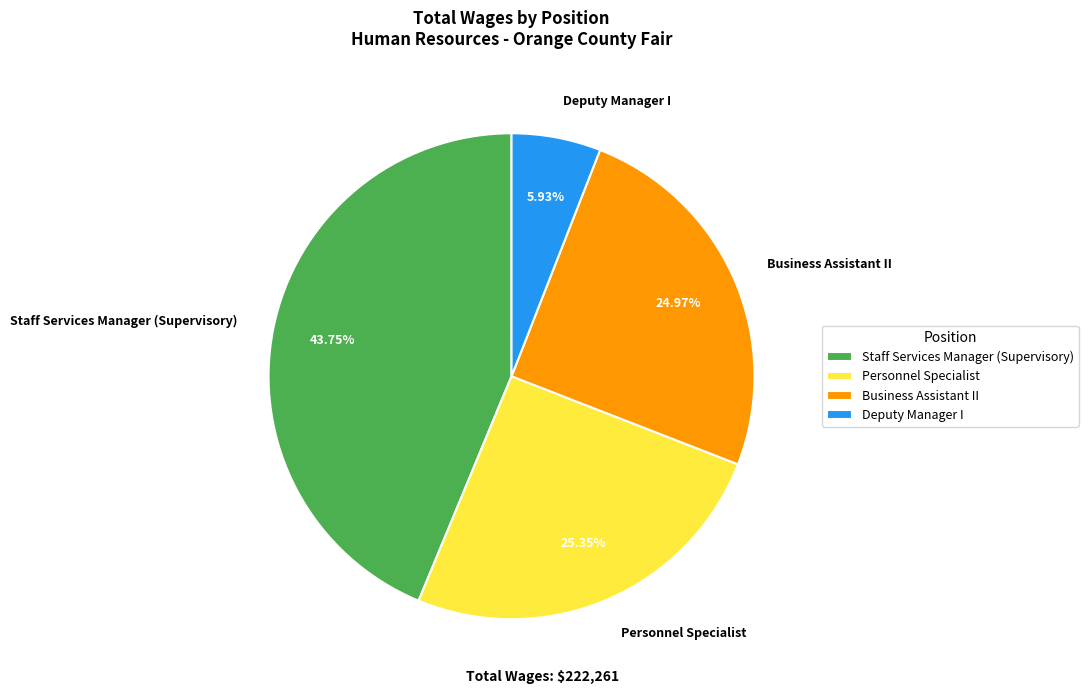

Does Deputy Manager I account for over 50% of the chart?

No